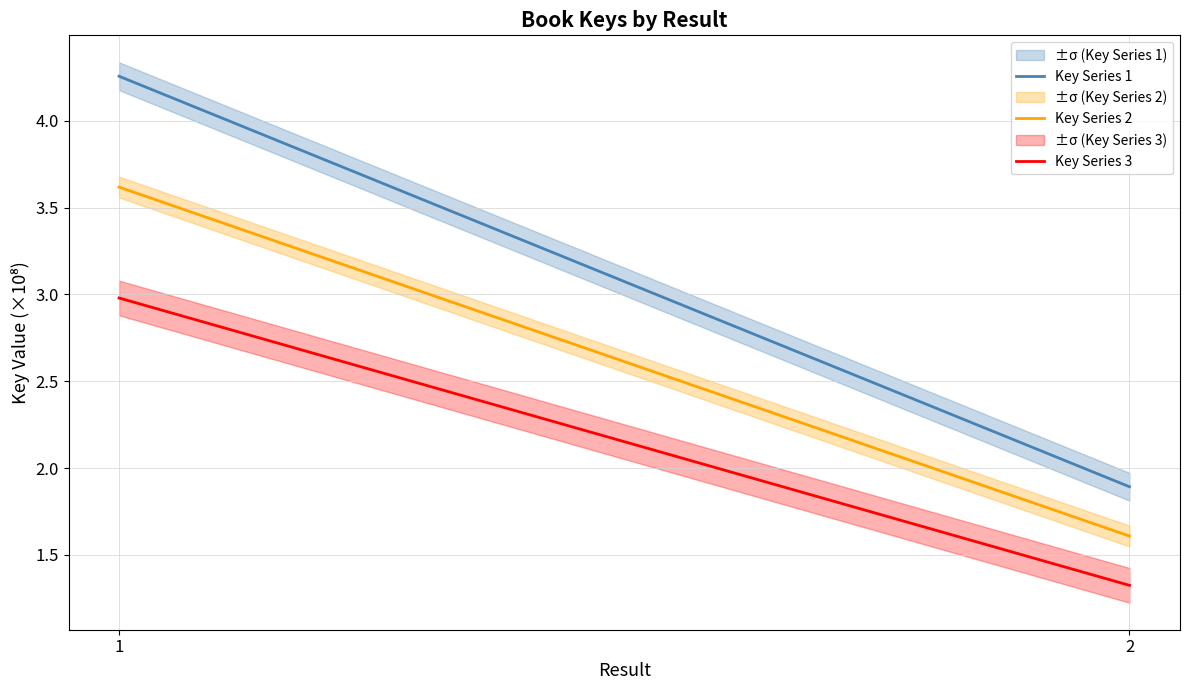

What are all the series names shown in the legend?

Key Series 1, Key Series 2, Key Series 3